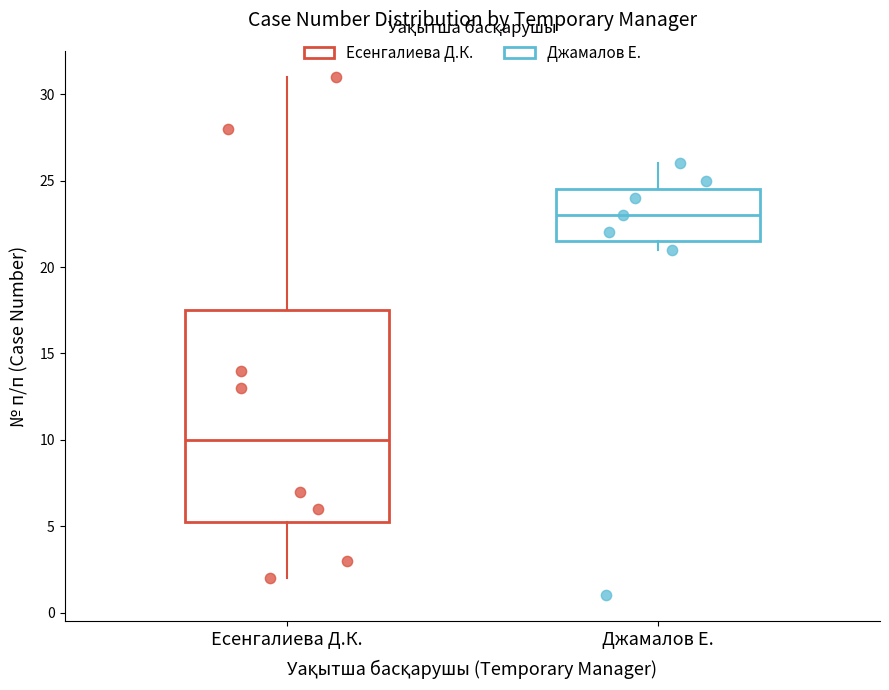

Reading left to right, transcribe this box plot: for each box, give where its median line is, the range the box spans, and where its two whiskers end, as read against the y-axis. The values are not printed on the chart, so give them approximately, as read against the axis.

Есенгалиева Д.К.: median 10.0, box 5.5 to 17.5, whiskers 2.0 to 31.0
Джамалов Е.: median 23.0, box 21.5 to 24.5, whiskers 21.0 to 26.0